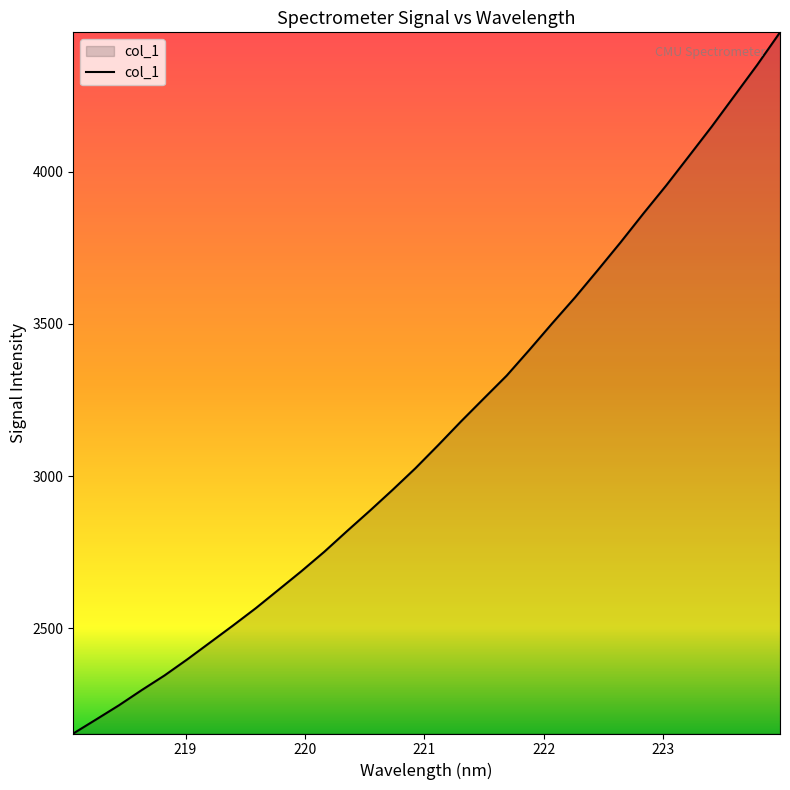

What is the smallest value displayed?

2153.4